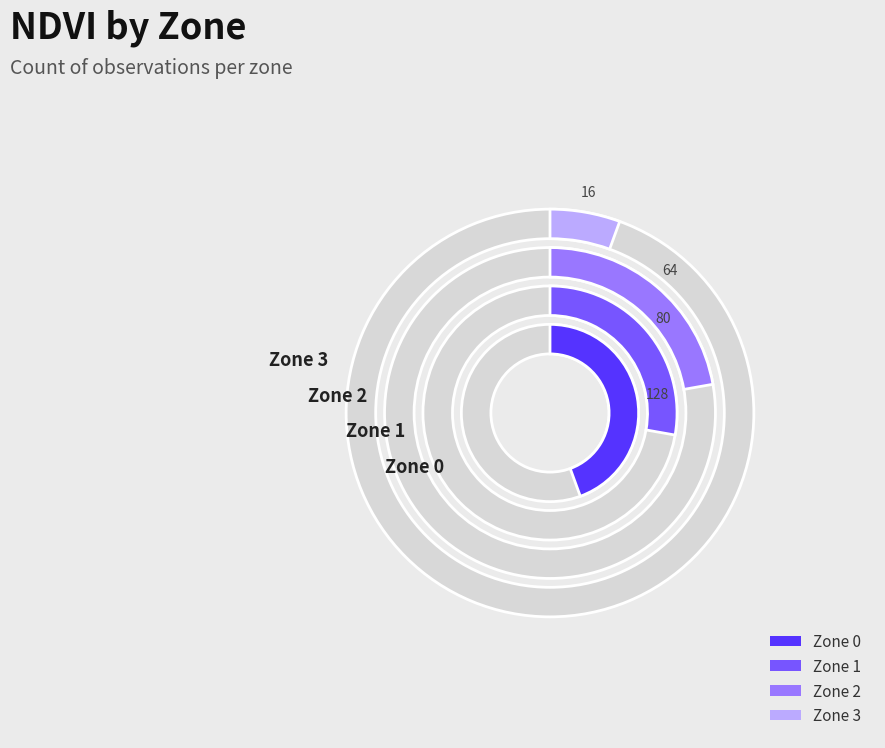

Combined, do Zone 1 and Zone 3 account for over 50%?

No